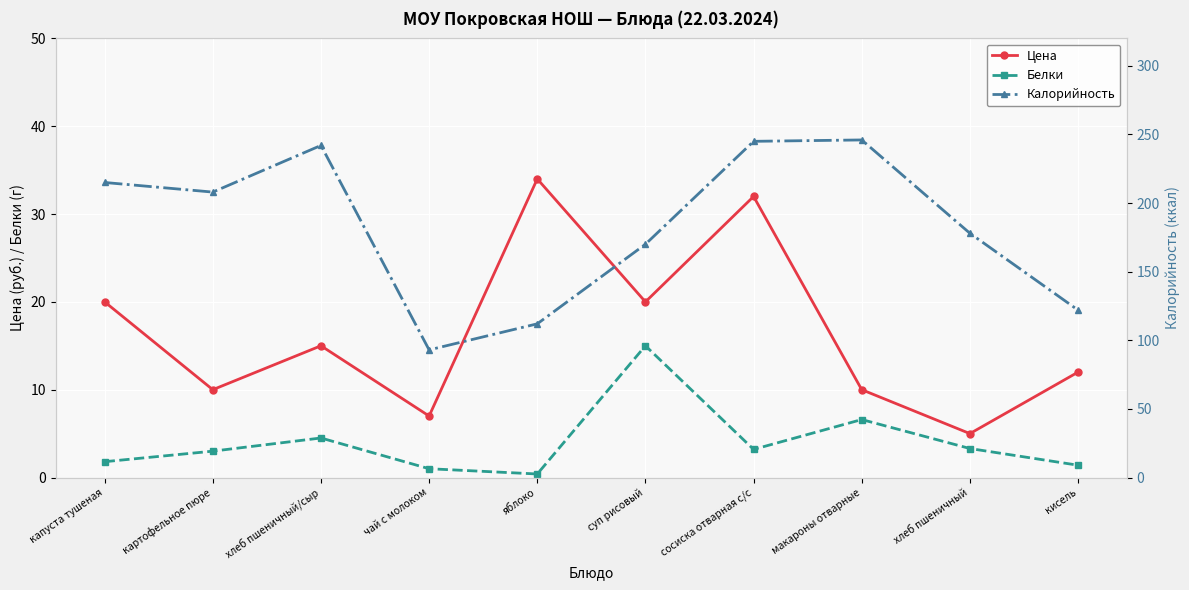

At which label is Белки closest to 7?

макароны отварные